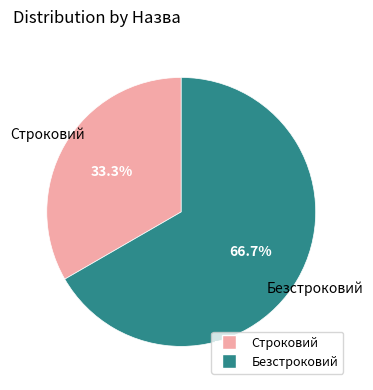

Combined, what portion of the pie is Безстроковий and Строковий?

100.0%